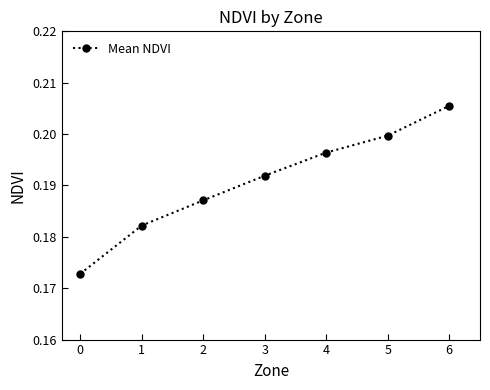

List the labels in order of value, largest first.

6, 5, 4, 3, 2, 1, 0